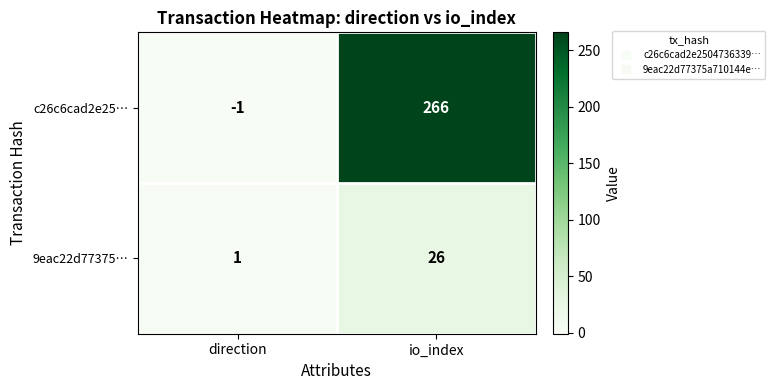

Which series has the largest range (max minus min)?

c26c6cad2e25…